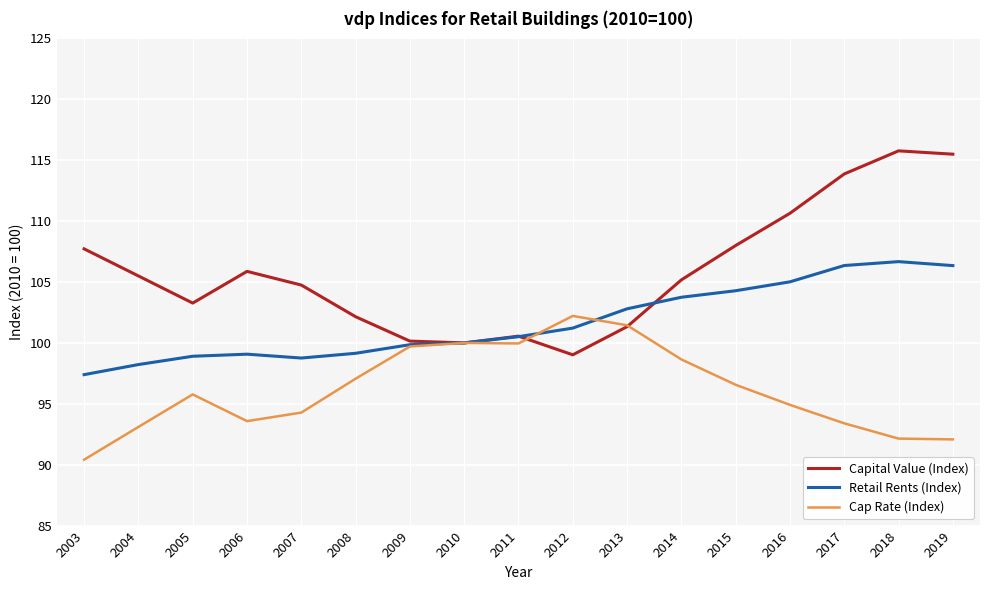

Which series ends up on top after the final intersection of Cap Rate (Index) and Capital Value (Index)?

Capital Value (Index)